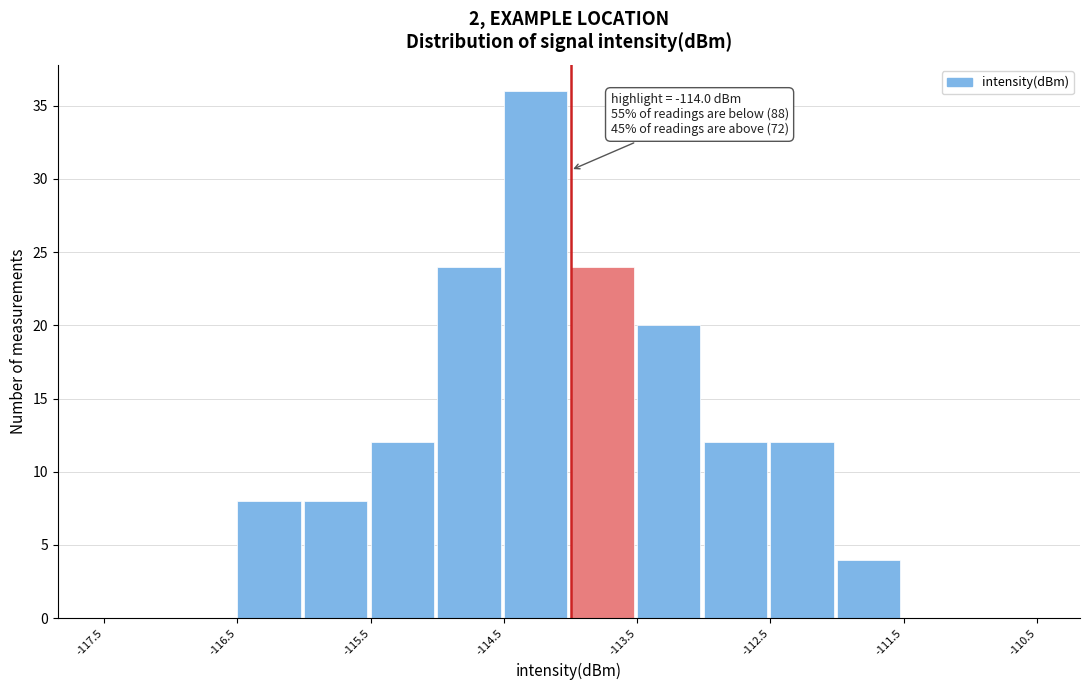

Which range on the x-axis has the tallest bar?

-114.5 to -114.0